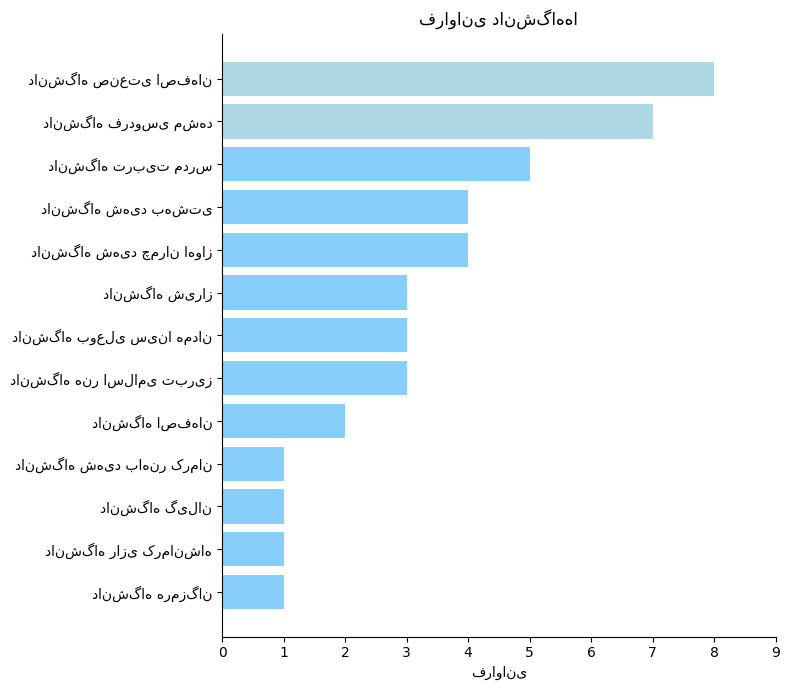

What is the value of the 13th bar from the top?

1